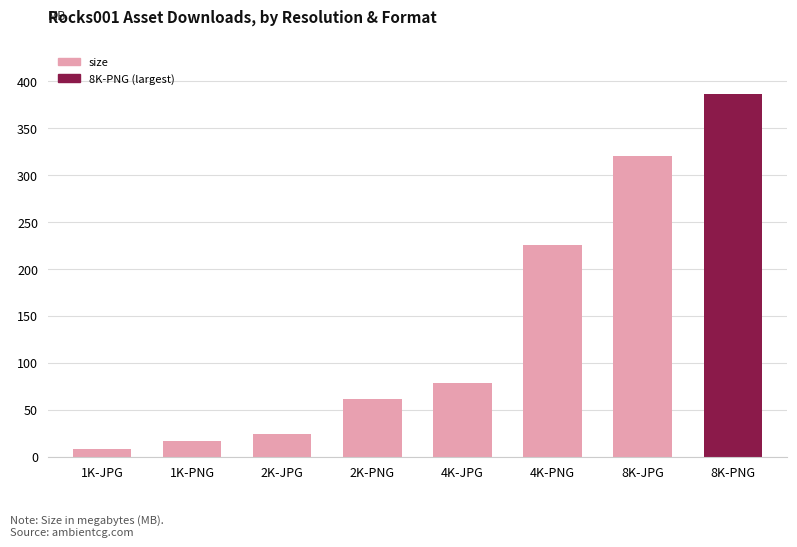

What is the minimum value shown in the chart?

7.8